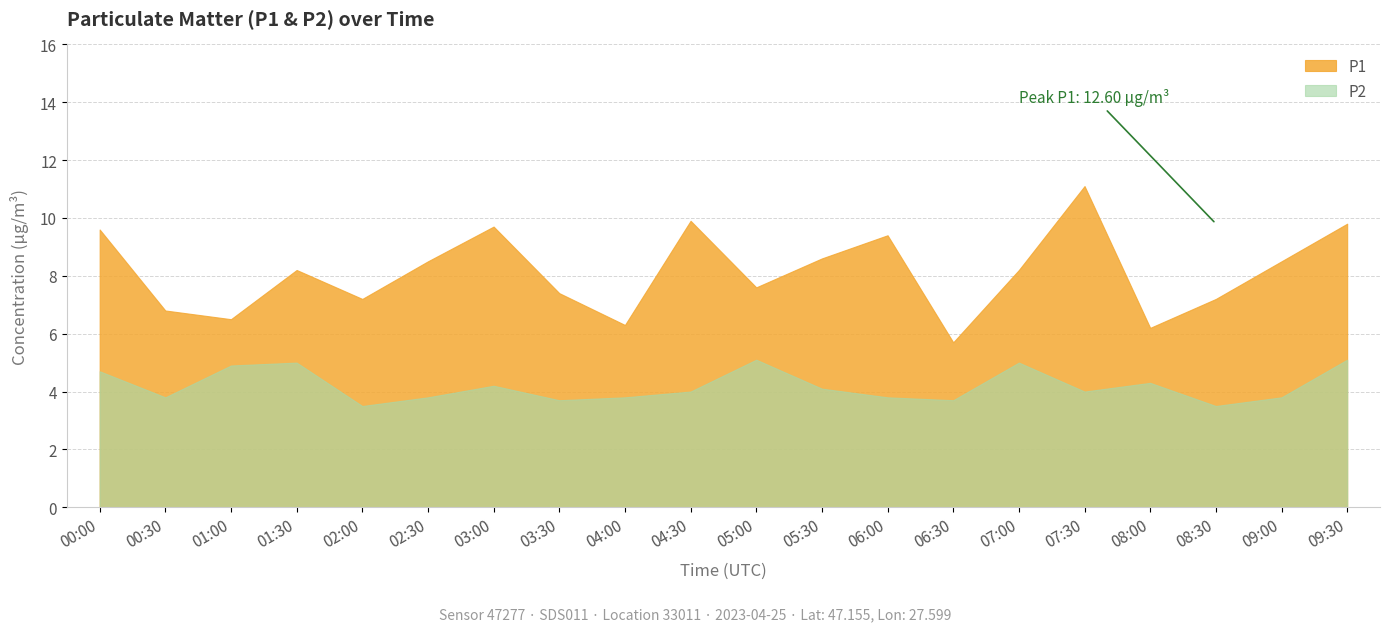

What is the label of the 20th point from the right?

00:00